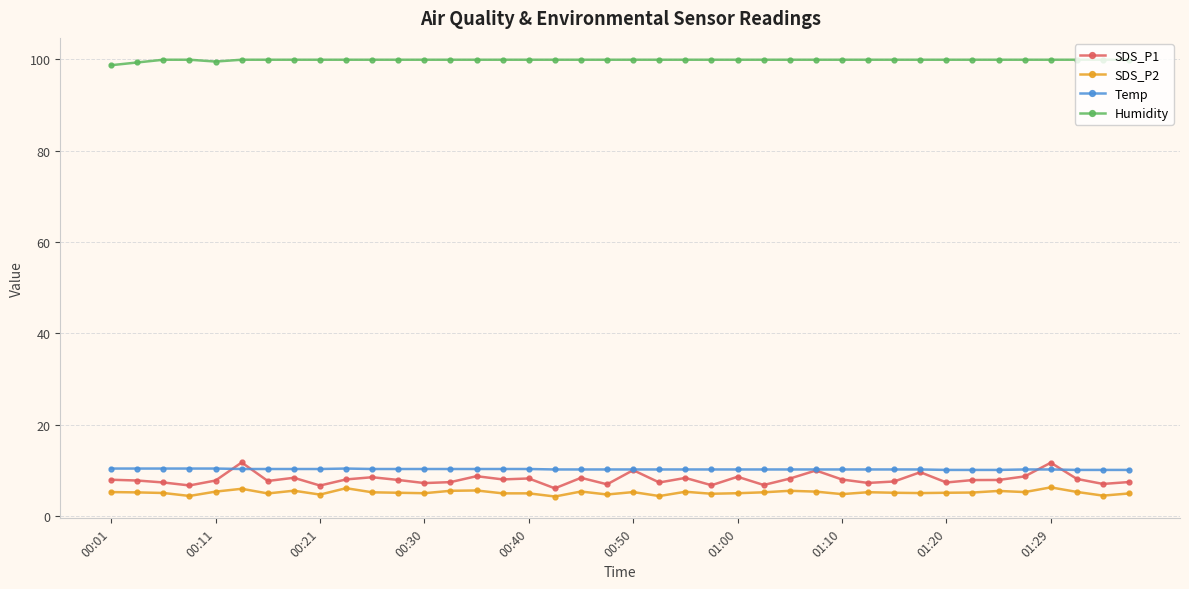

What is the highest value of the Humidity series?

99.9